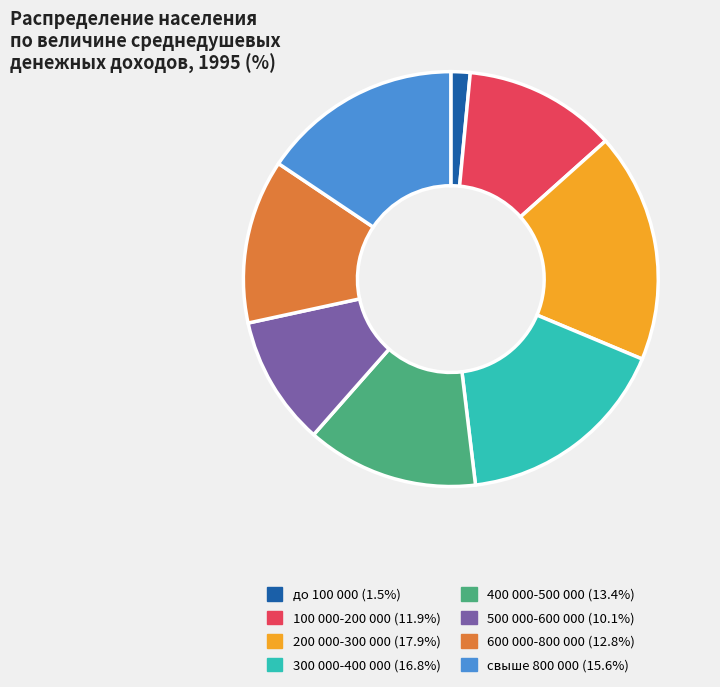

Which has a higher value, 100 000-200 000 or 600 000-800 000?

600 000-800 000